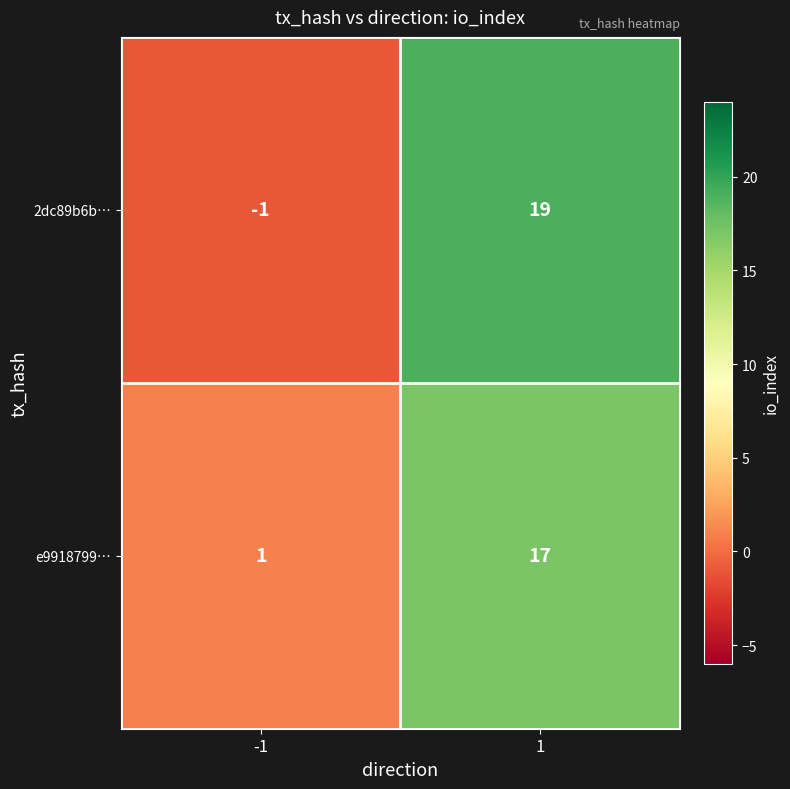

What is the greatest value displayed?

19